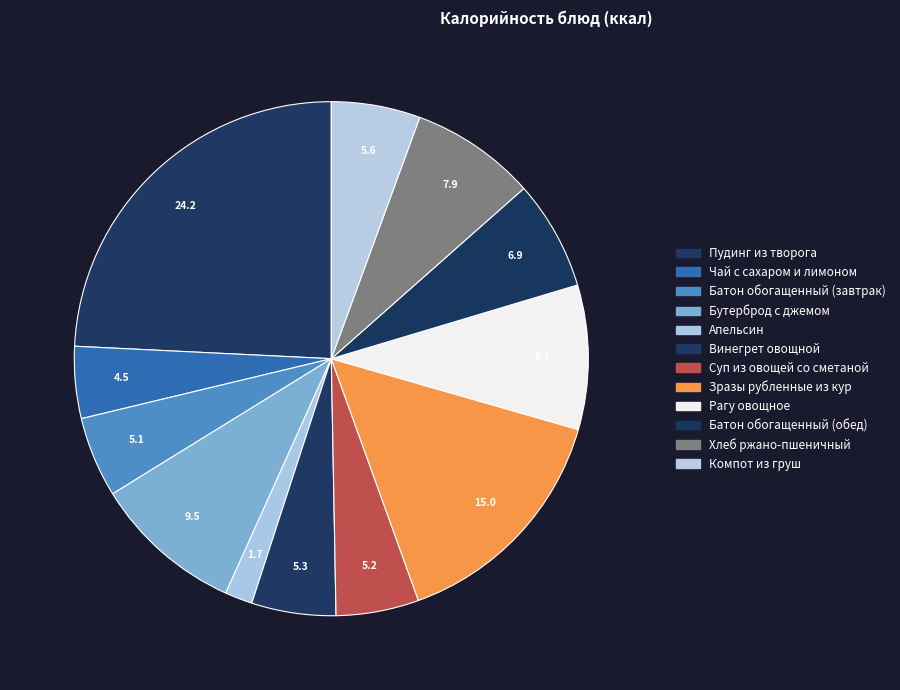

How many slices are in this pie chart?

12